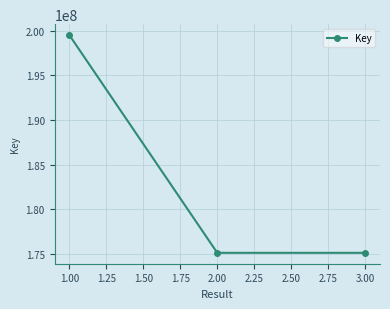

What is the value of the 3rd point from the left?

175141084